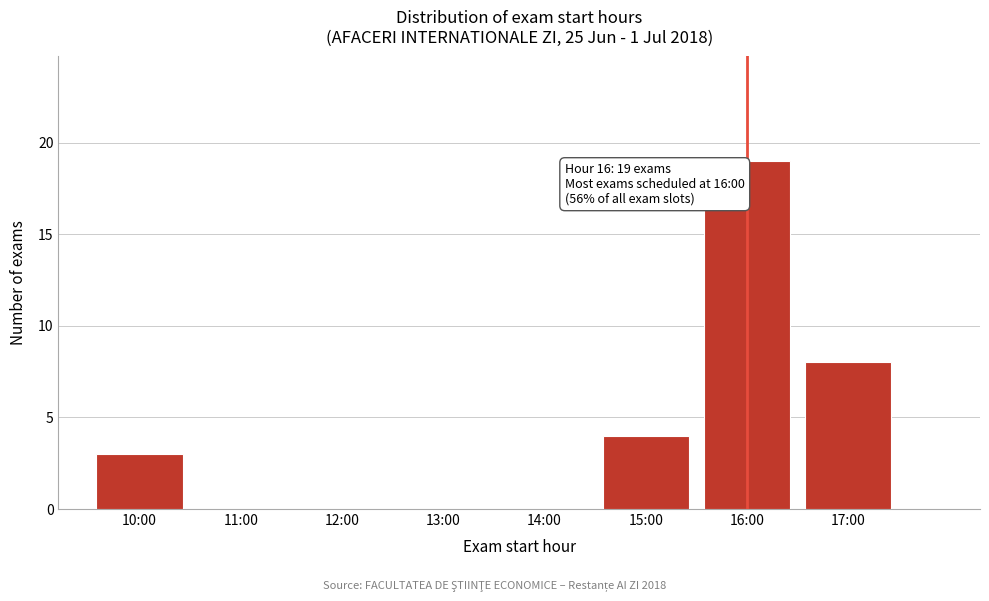

Reading left to right, what are all the values shown in this chart?

10:00=3	11:00=0	12:00=0	13:00=0	14:00=0	15:00=4	16:00=19	17:00=8